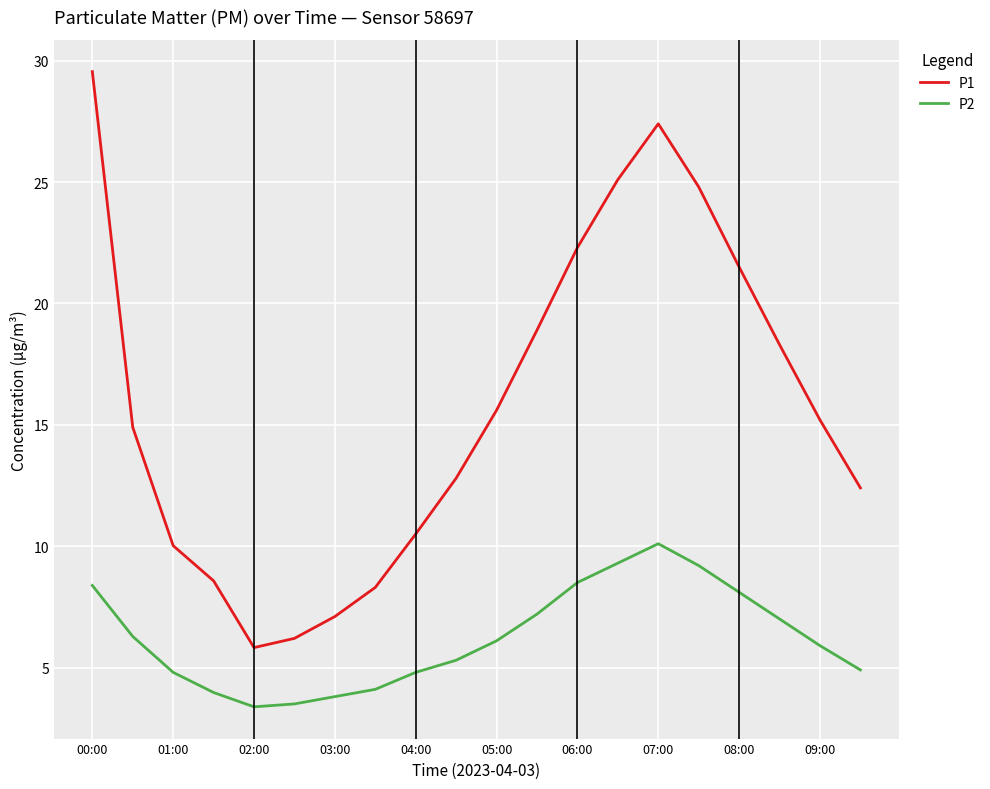

How many lines are shown in the chart?

2